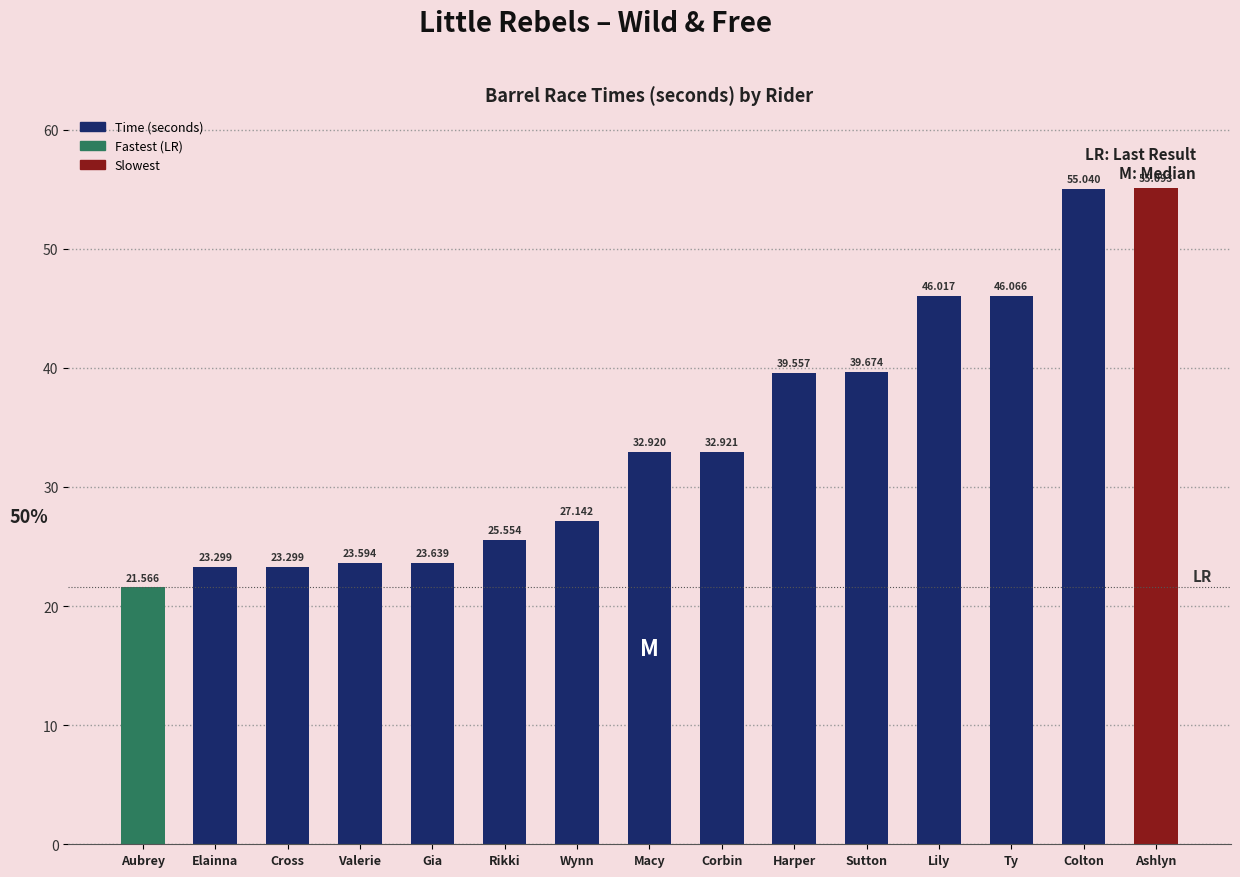

How many data points are less than 32?

7